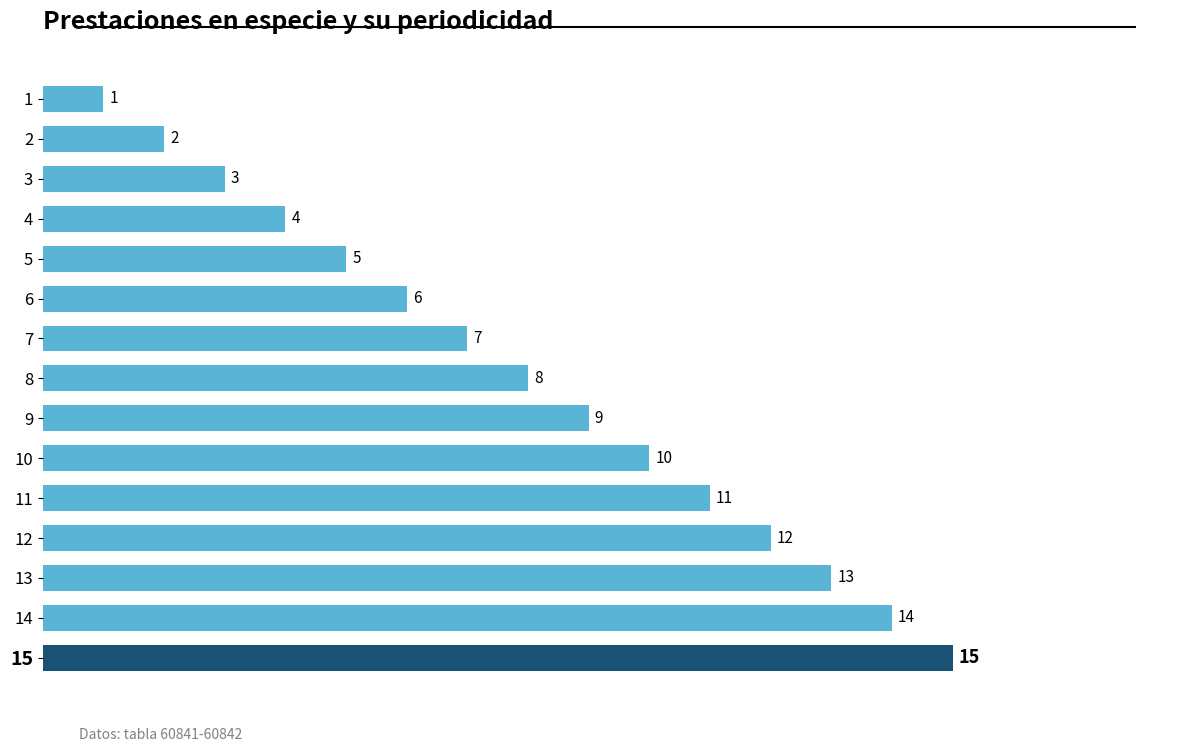

What is the value of the 9th bar from the top?

9